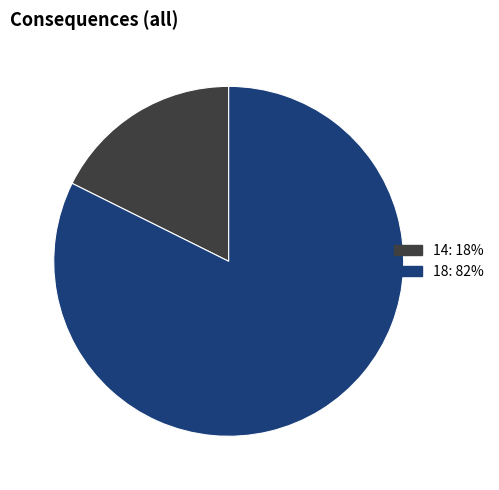

Which slice is the largest?

18